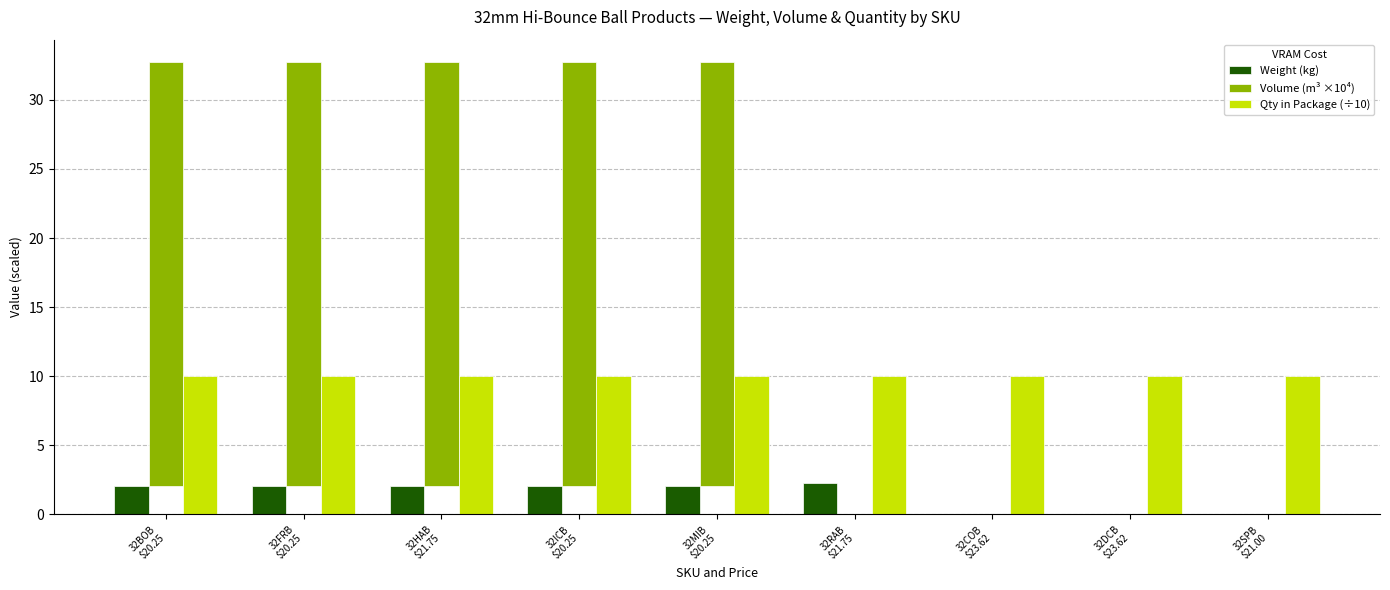

True or false: Qty in Package (÷10) has a value of 10.0 at 32BOB
$20.25.

True